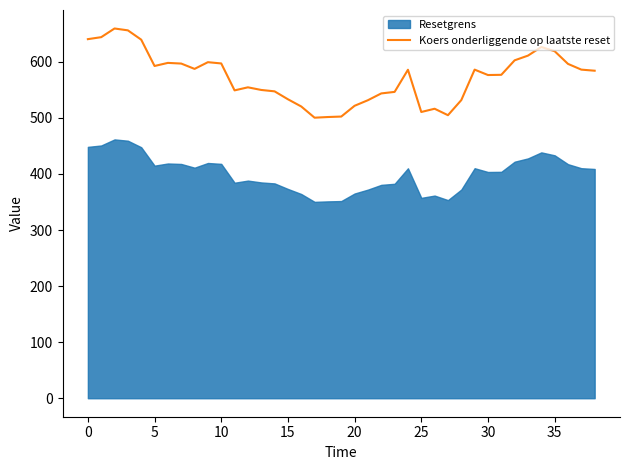

How many lines are shown in the chart?

1